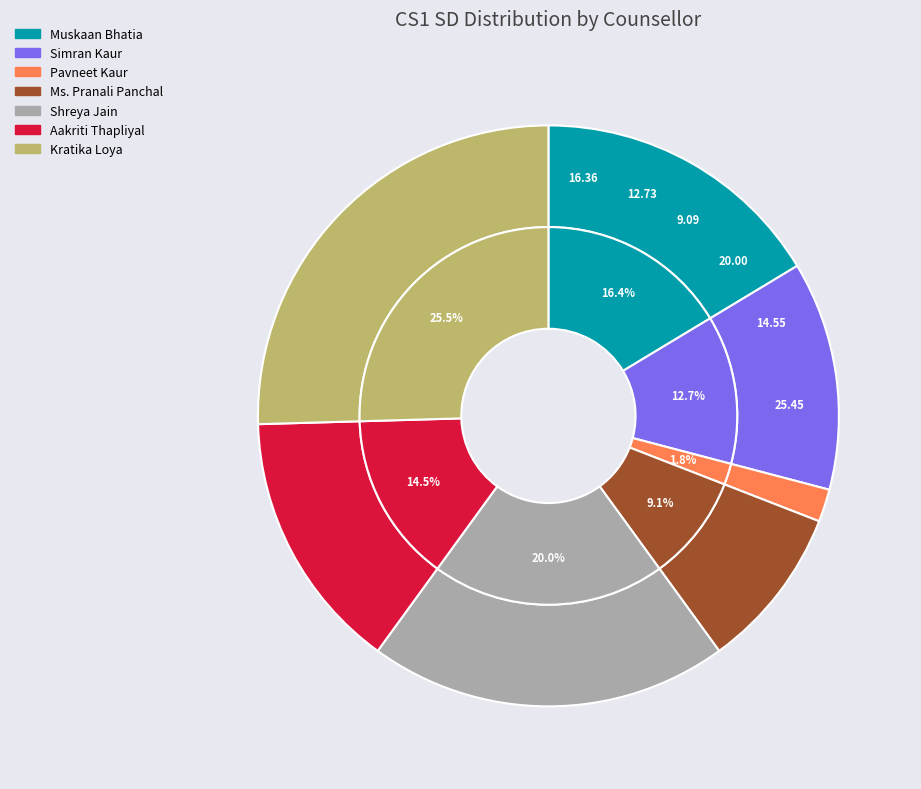

Is it true that Ms. Pranali Panchal is 2% of the pie?

False